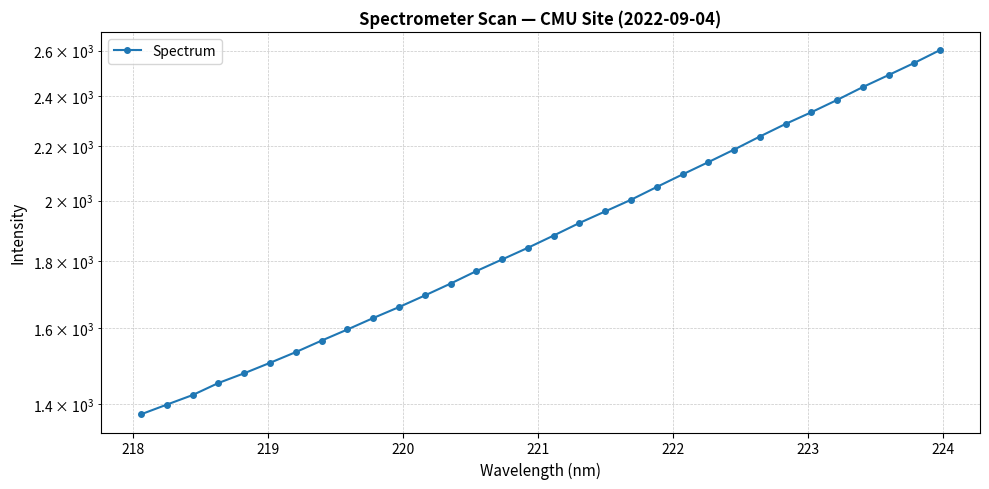

Reading left to right, list all the values displayed in this chart.

1375.8	1399.3	1423.0	1453.3	1478.3	1505.5	1534.1	1565.3	1596.0	1628.3	1659.8	1693.8	1729.5	1767.8	1804.2	1841.4	1881.3	1923.1	1962.5	2002.8	2048.2	2093.6	2139.2	2186.6	2237.3	2287.1	2334.4	2385.2	2439.6	2491.4	2545.0	2602.9